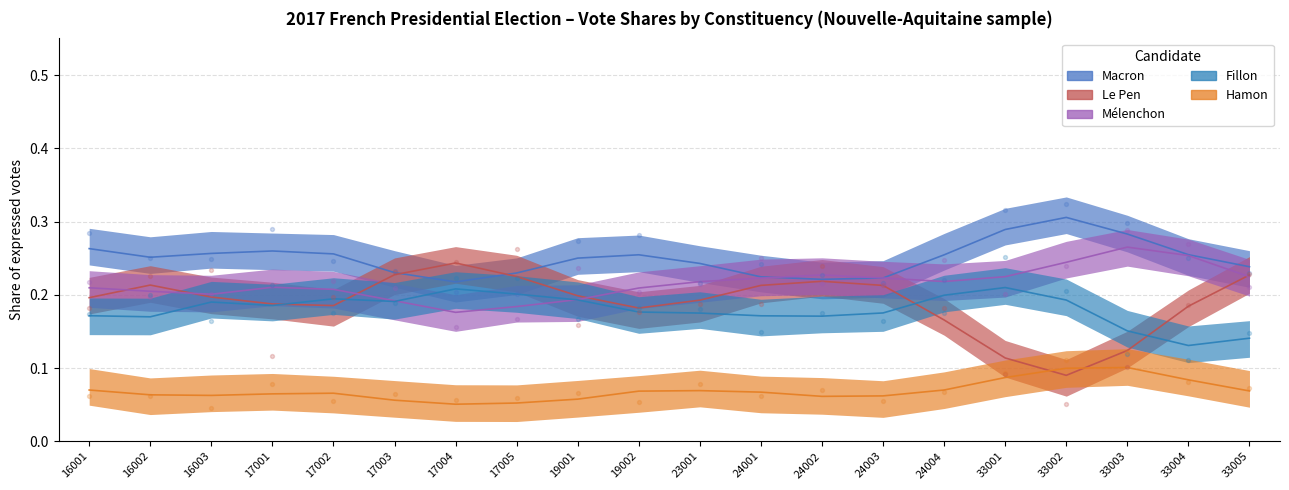

Which series has the largest total across all categories?

Macron